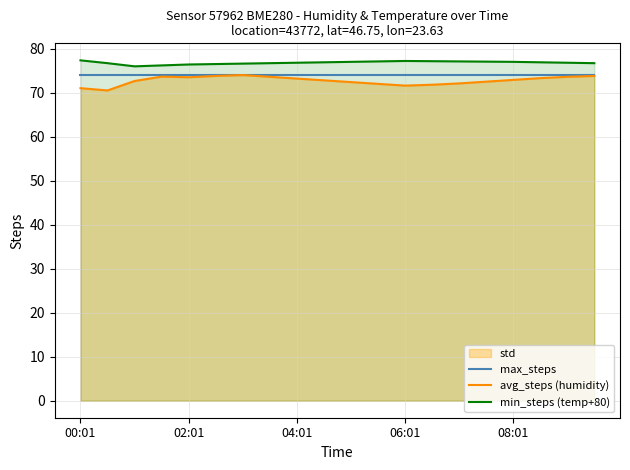

What is the highest value of the max_steps series?

74.0